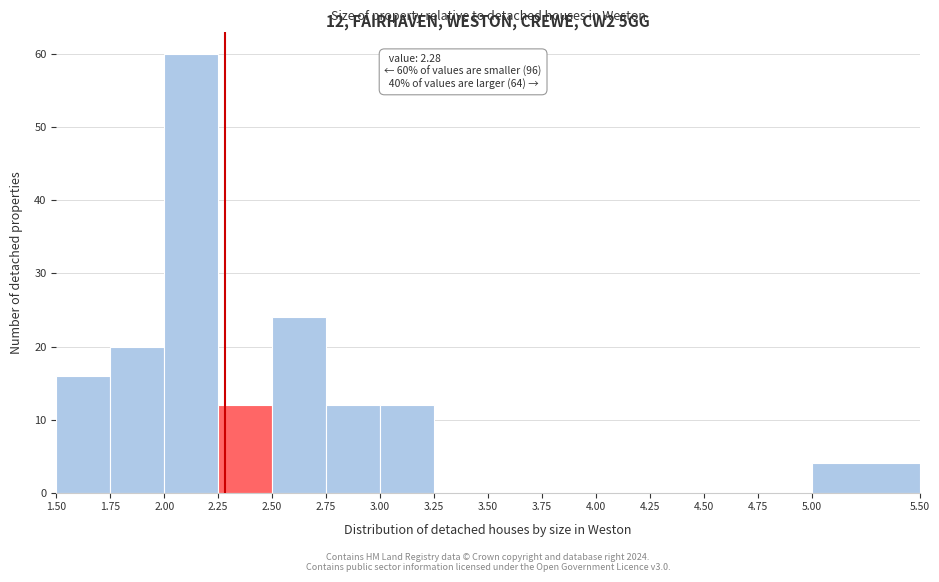

Which range on the x-axis has the tallest bar?

2.00 to 2.25